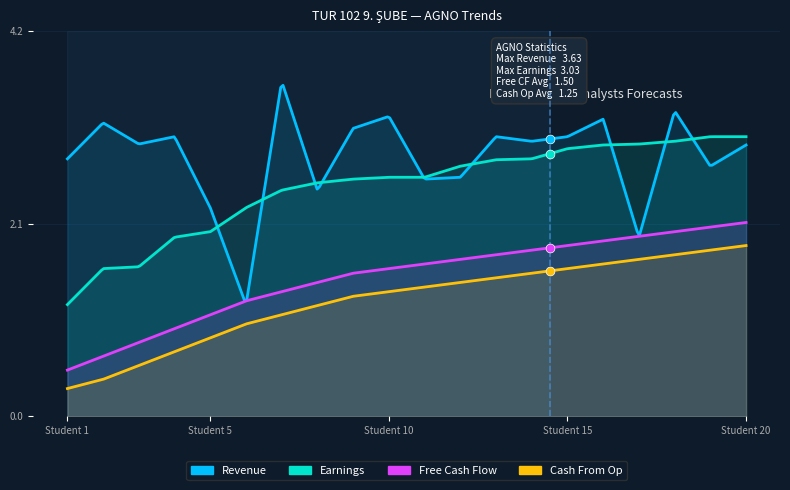

At how many categories does at least one series exceed 1?

20